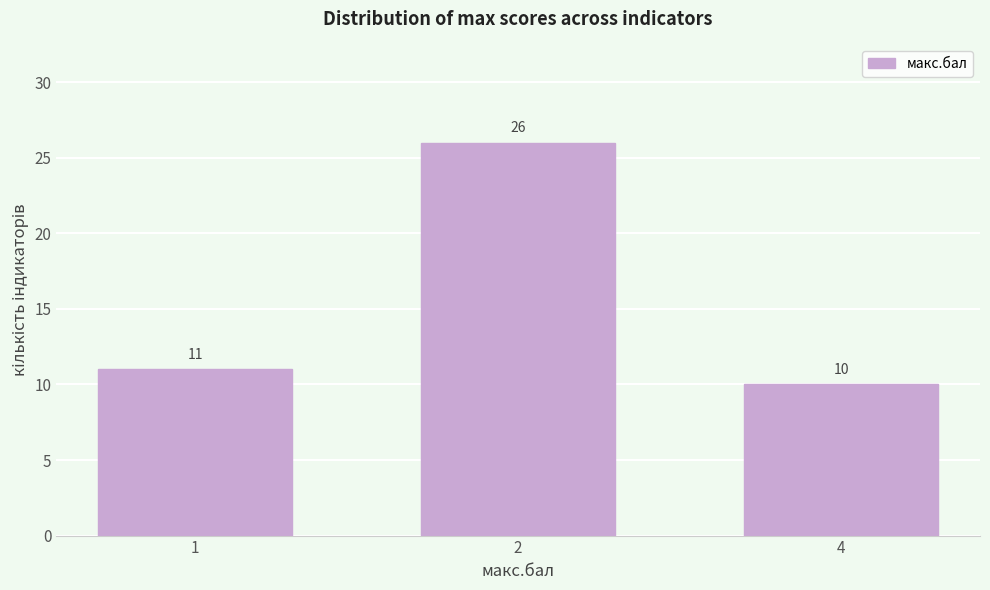

Reading left to right, transcribe all the data shown in this chart.

11	26	10